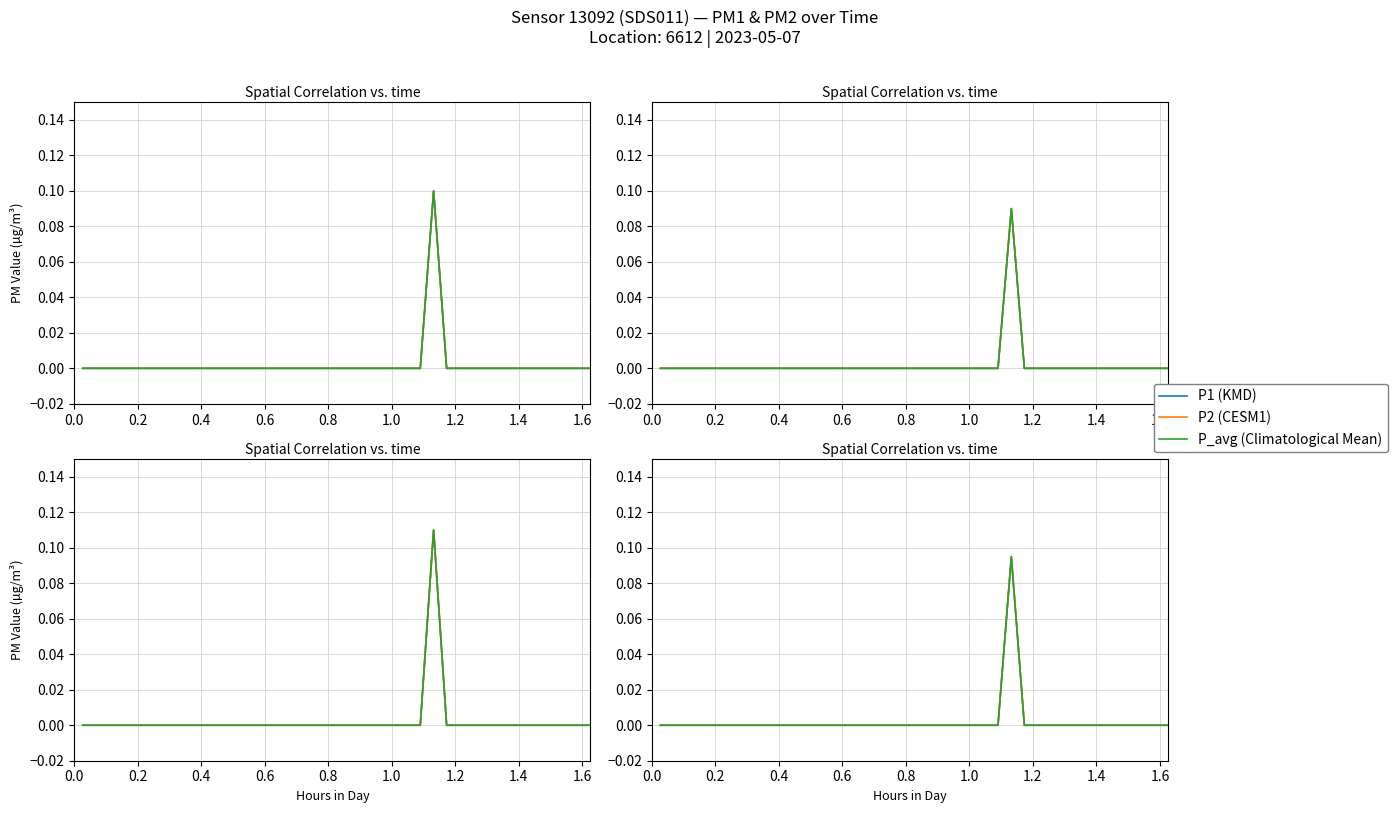

In P1 (KMD), how many points are higher than both neighbors (excluding endpoints)?

1